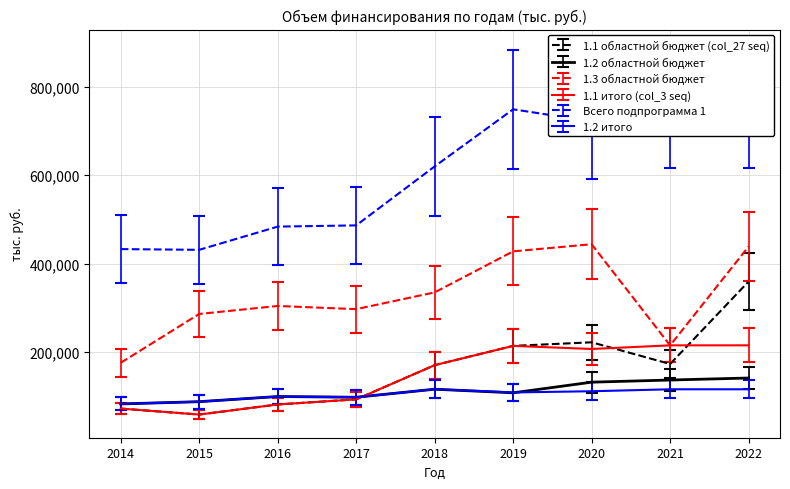

Rank the series at 2021 from lowest to highest value.

1.2 итого, 1.2 областной бюджет, 1.1 областной бюджет (col_27 seq), 1.3 областной бюджет, 1.1 итого (col_3 seq), Всего подпрограмма 1